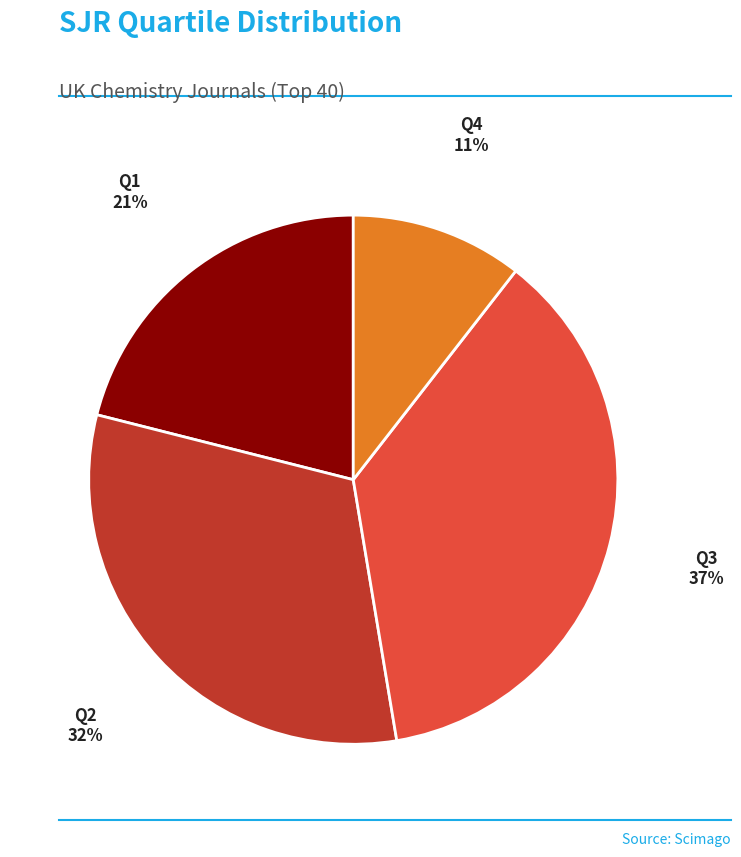

Is the sum of Q4 and Q3 greater than half?

No